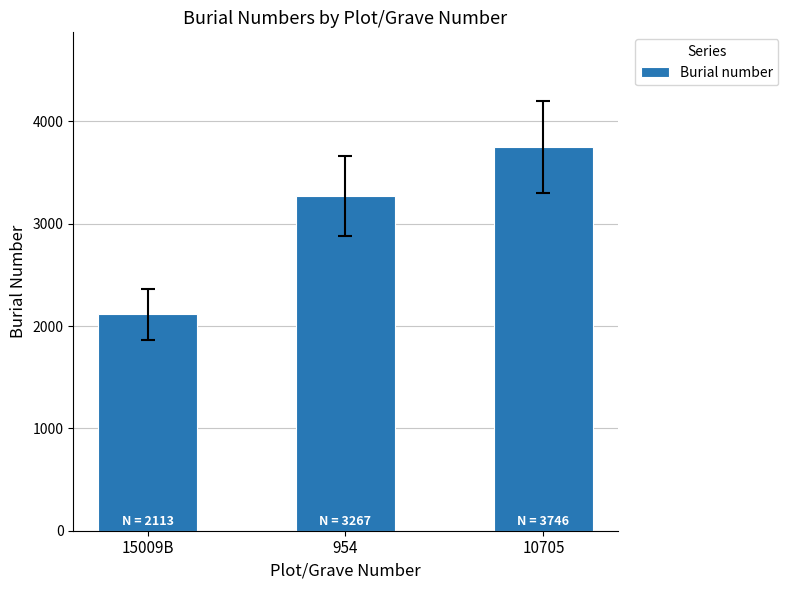

The value at 954 is 3267. True or false?

True